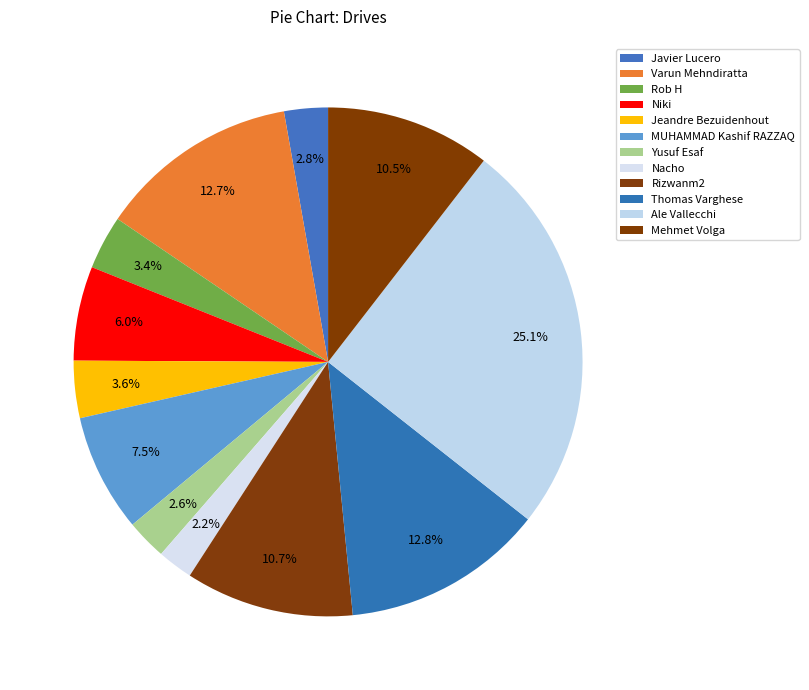

Which slice is the largest?

Ale Vallecchi